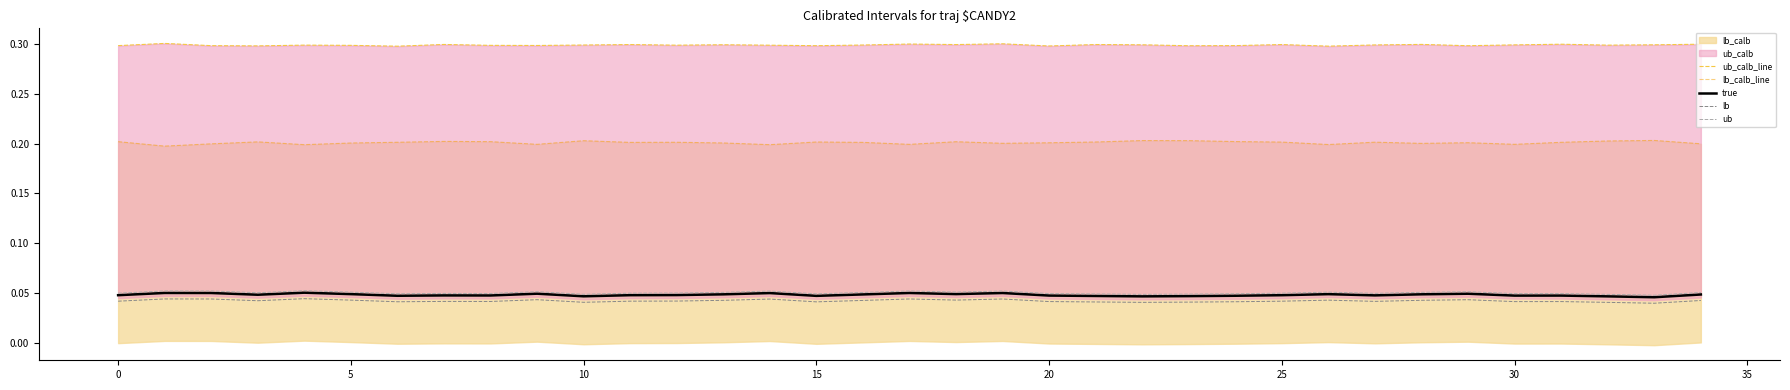

True or false: true has a value of 0.1 at 22.

False